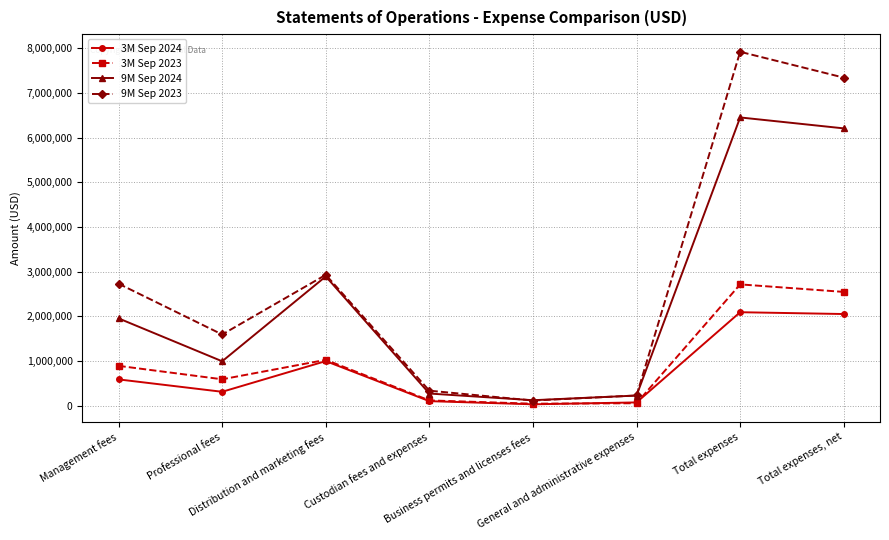

True or false: 9M Sep 2023 has more than 2 interior local peaks.

False